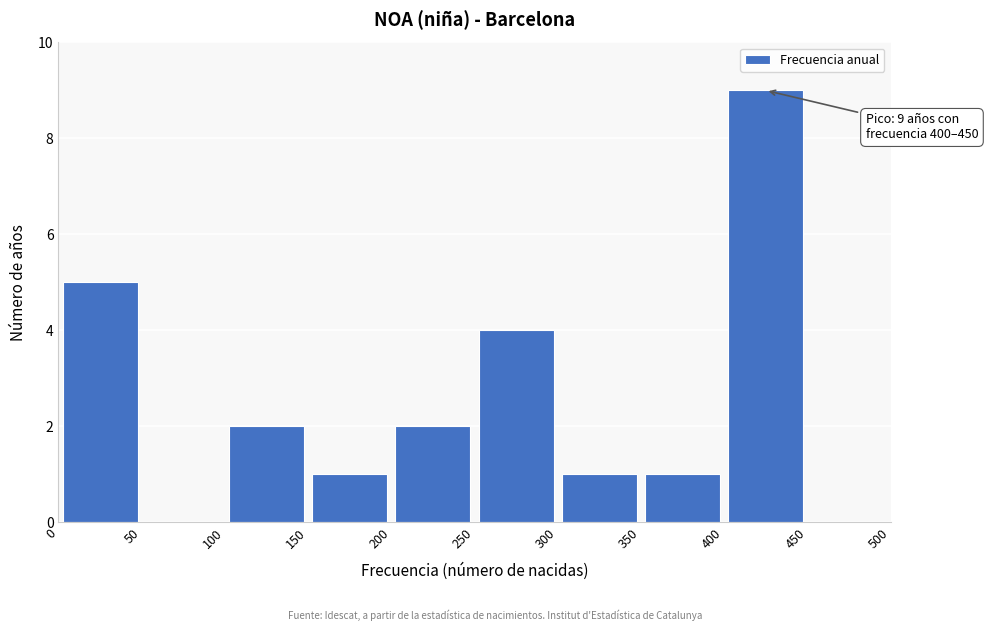

Over which range of the x-axis is the bar tallest?

400 to 450